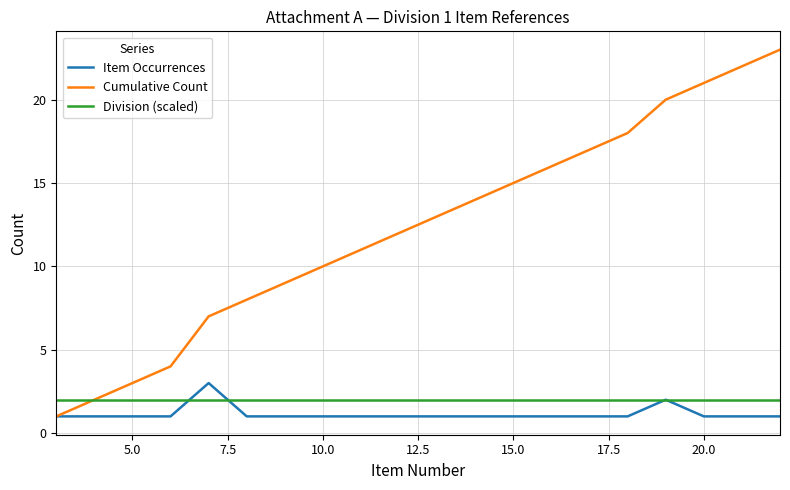

Which series has the widest spread of values?

Cumulative Count